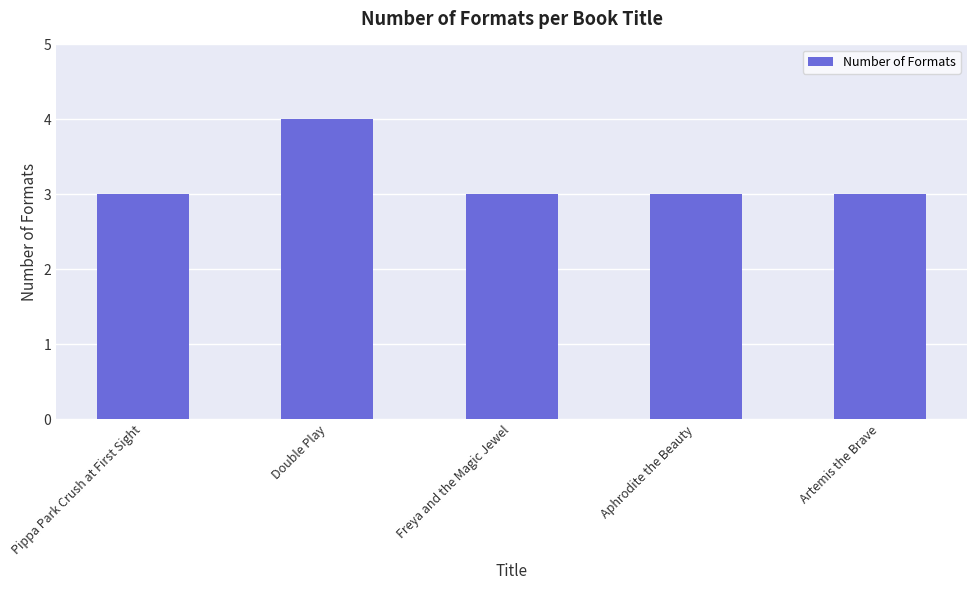

How many series are shown in this chart?

1